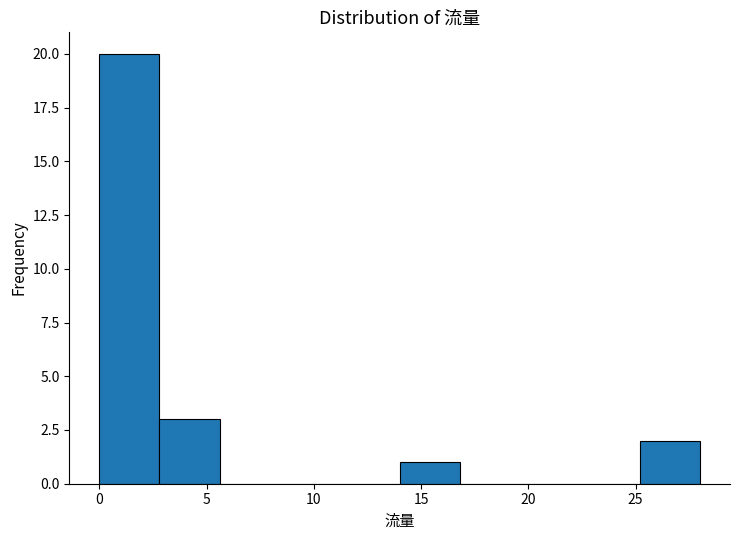

Reading left to right, transcribe this chart: for each bar, give the range it covers on the x-axis and its height. Neither the bar edges nor the heights are printed on the chart, so give them approximately, as read against the axes.

0.0 to 2.8: 20
2.8 to 5.6: 3
5.6 to 8.4: 0
8.4 to 11.2: 0
11.2 to 14.0: 0
14.0 to 16.8: 1
16.8 to 19.6: 0
19.6 to 22.4: 0
22.4 to 25.2: 0
25.2 to 28.0: 2